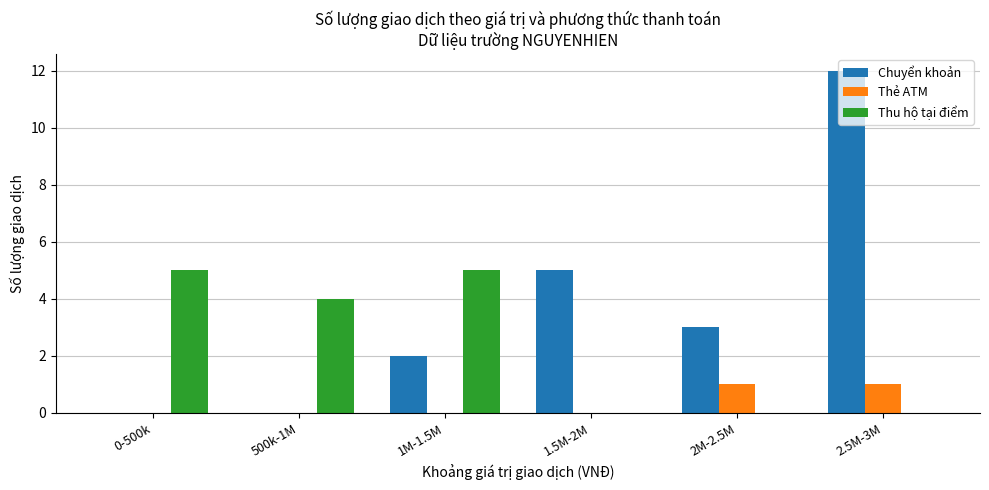

How many categories are shown in the chart?

6